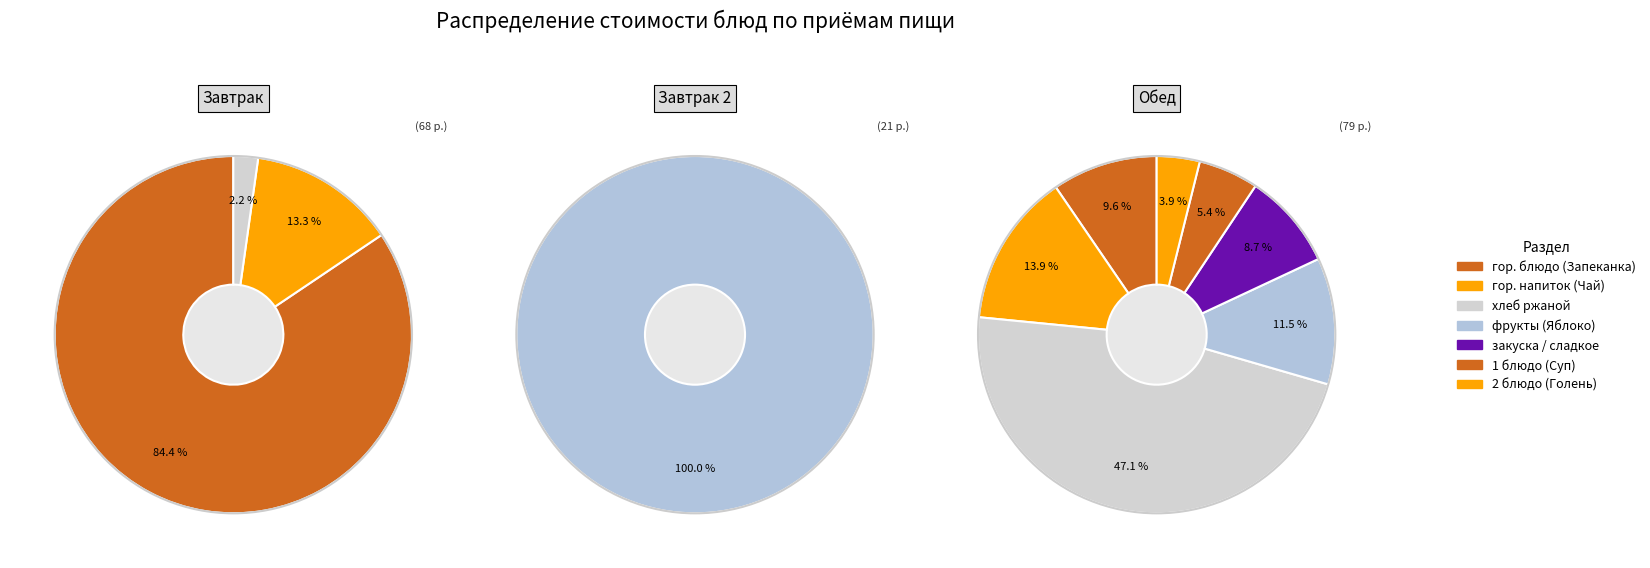

What is the ratio of the value at Чай с молоком и сахаром to the value at Запеканка из творога?

0.2